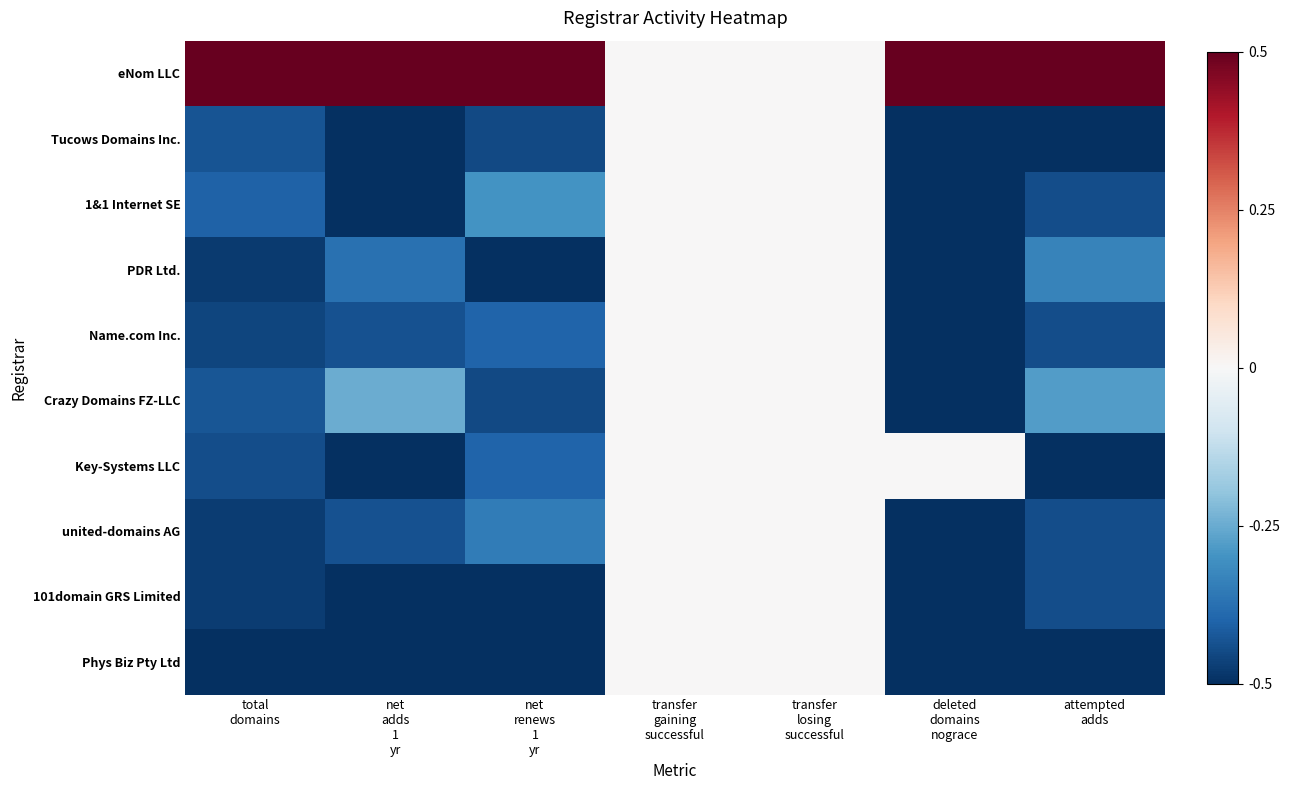

Reading left to right, list all the values displayed in this chart.

eNom LLC: total
domains=0.5	net
adds
1
yr=0.5	net
renews
1
yr=0.5	transfer
gaining
successful=0.0	transfer
losing
successful=0.0	deleted
domains
nograce=0.5	attempted
adds=0.5
Tucows Domains Inc.: total
domains=-0.4	net
adds
1
yr=-0.5	net
renews
1
yr=-0.5	transfer
gaining
successful=0.0	transfer
losing
successful=0.0	deleted
domains
nograce=-0.5	attempted
adds=-0.5
1&1 Internet SE: total
domains=-0.4	net
adds
1
yr=-0.5	net
renews
1
yr=-0.3	transfer
gaining
successful=0.0	transfer
losing
successful=0.0	deleted
domains
nograce=-0.5	attempted
adds=-0.4
PDR Ltd.: total
domains=-0.5	net
adds
1
yr=-0.4	net
renews
1
yr=-0.5	transfer
gaining
successful=0.0	transfer
losing
successful=0.0	deleted
domains
nograce=-0.5	attempted
adds=-0.3
Name.com Inc.: total
domains=-0.5	net
adds
1
yr=-0.4	net
renews
1
yr=-0.4	transfer
gaining
successful=0.0	transfer
losing
successful=0.0	deleted
domains
nograce=-0.5	attempted
adds=-0.4
Crazy Domains FZ-LLC: total
domains=-0.4	net
adds
1
yr=-0.2	net
renews
1
yr=-0.5	transfer
gaining
successful=0.0	transfer
losing
successful=0.0	deleted
domains
nograce=-0.5	attempted
adds=-0.3
Key-Systems LLC: total
domains=-0.4	net
adds
1
yr=-0.5	net
renews
1
yr=-0.4	transfer
gaining
successful=0.0	transfer
losing
successful=0.0	deleted
domains
nograce=0.0	attempted
adds=-0.5
united-domains AG: total
domains=-0.5	net
adds
1
yr=-0.4	net
renews
1
yr=-0.3	transfer
gaining
successful=0.0	transfer
losing
successful=0.0	deleted
domains
nograce=-0.5	attempted
adds=-0.4
101domain GRS Limited: total
domains=-0.5	net
adds
1
yr=-0.5	net
renews
1
yr=-0.5	transfer
gaining
successful=0.0	transfer
losing
successful=0.0	deleted
domains
nograce=-0.5	attempted
adds=-0.4
Phys Biz Pty Ltd: total
domains=-0.5	net
adds
1
yr=-0.5	net
renews
1
yr=-0.5	transfer
gaining
successful=0.0	transfer
losing
successful=0.0	deleted
domains
nograce=-0.5	attempted
adds=-0.5